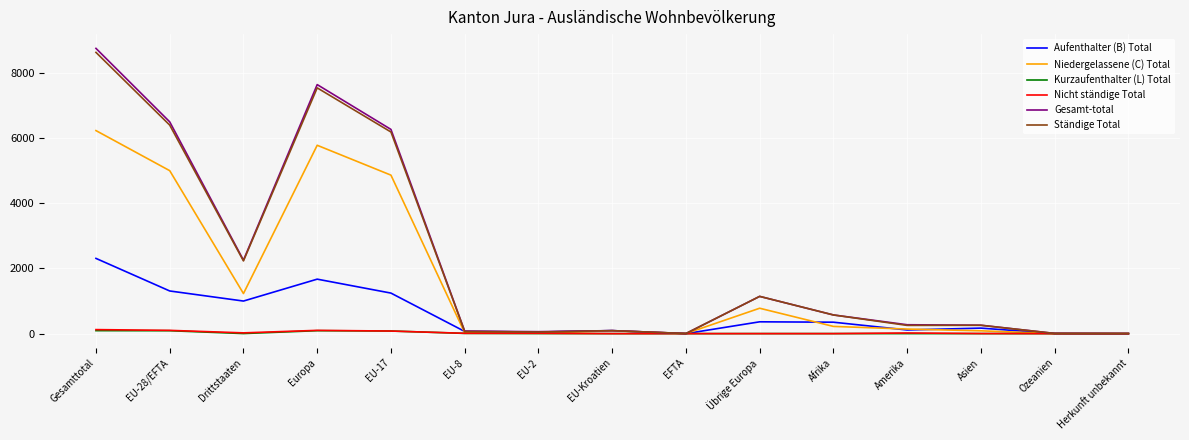

Is it true that Ständige Total equals 2228 at Drittstaaten?

True